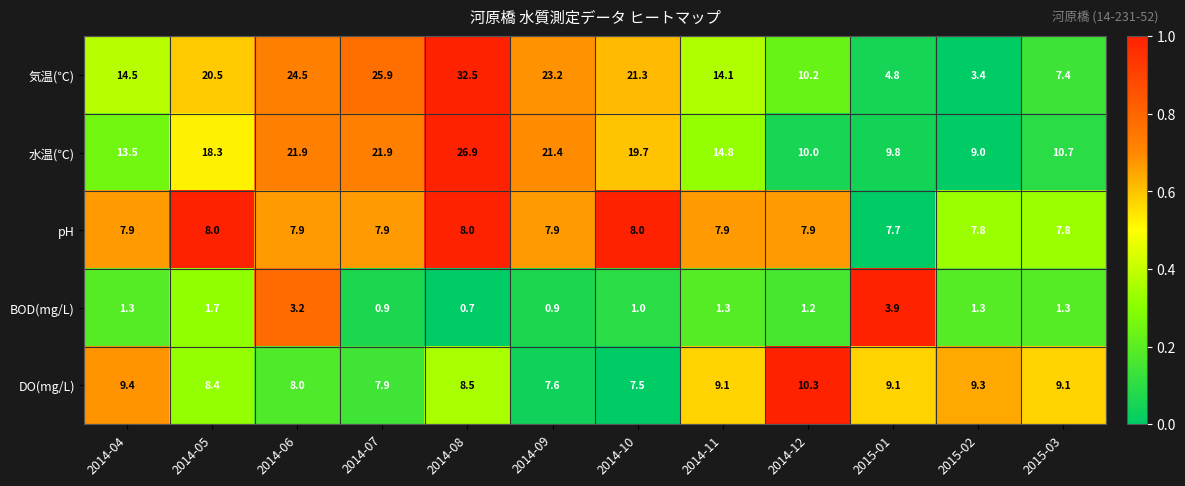

Which category has the highest value across all series?

2014-08